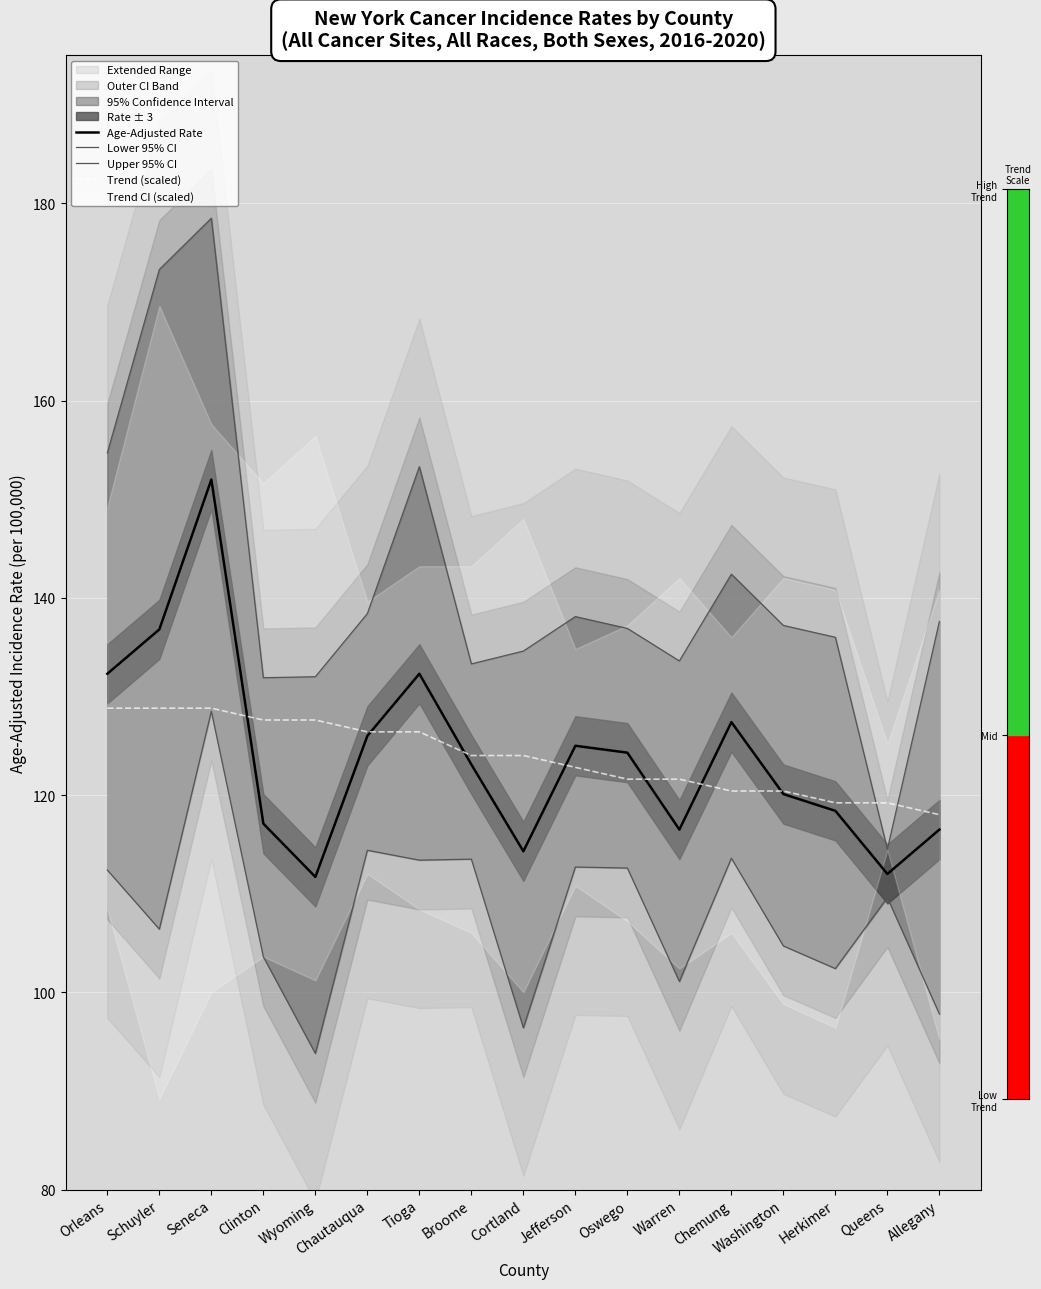

Which series changed the most between Orleans and Seneca?

Upper 95% CI